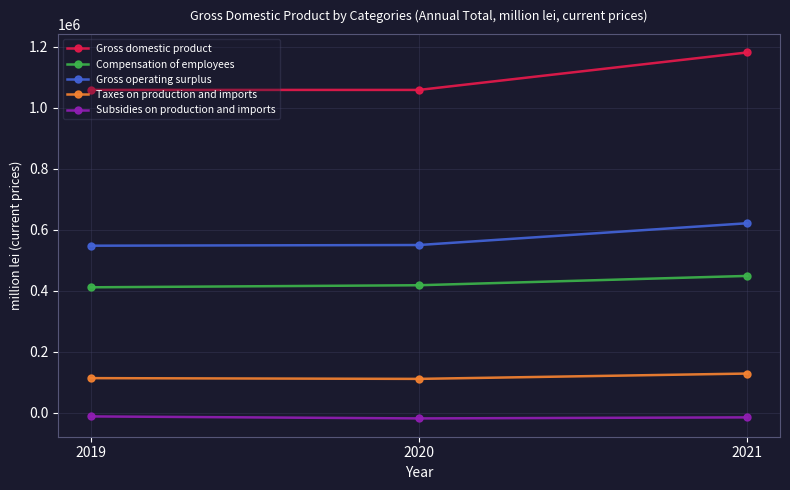

Which label corresponds to the largest value in the chart?

2021